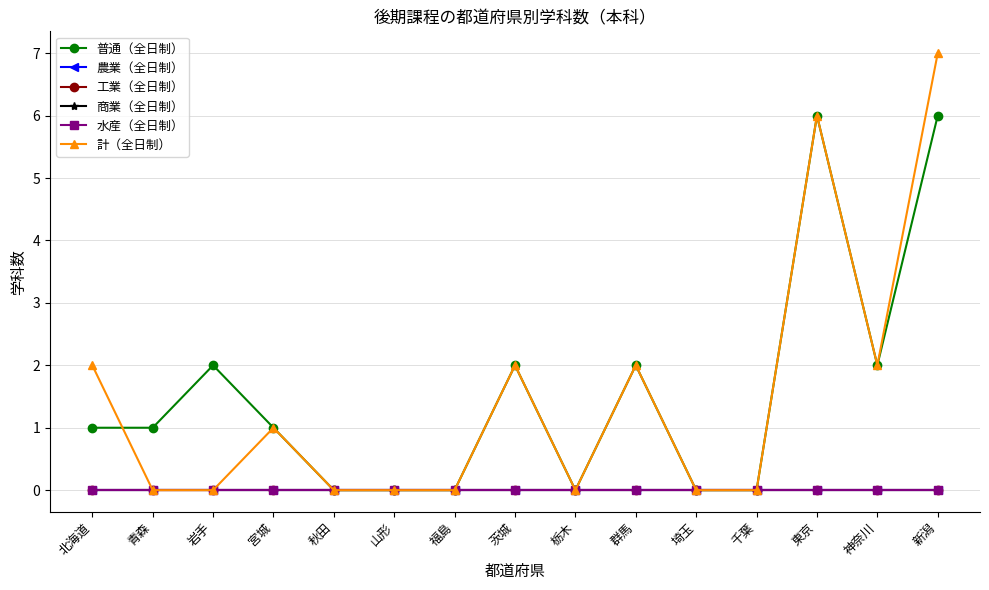

At which label does 農業（全日制） reach its peak?

北海道